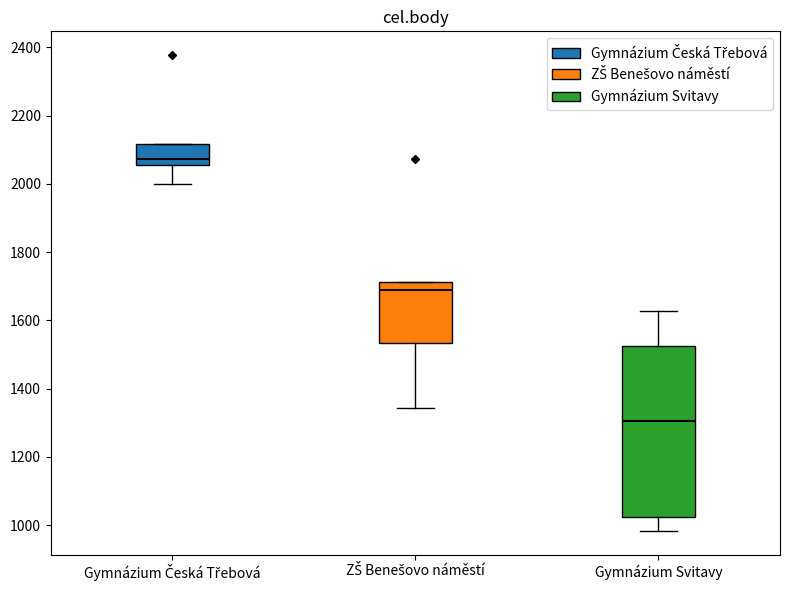

Reading left to right, read every box against the y-axis: the position of its median line, the range the box covers, and the ends of its whiskers. The values are not printed on the chart, so give them approximately, as read against the axis.

Gymnázium Česká Třebová: median 2080, box 2060 to 2120, whiskers 2000 to 2120
ZŠ Benešovo náměstí: median 1680, box 1540 to 1720, whiskers 1340 to 1720
Gymnázium Svitavy: median 1300, box 1020 to 1520, whiskers 980 to 1620